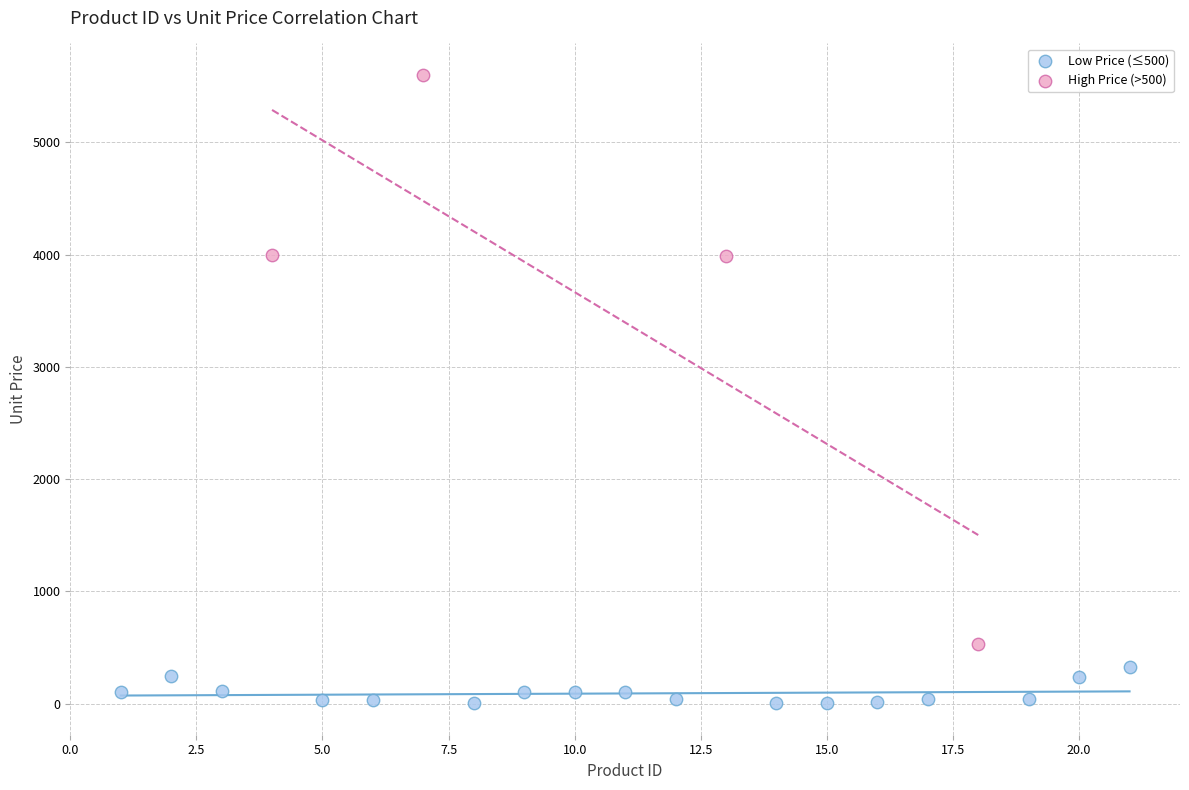

Which series reaches the maximum Y coordinate?

High Price (>500)